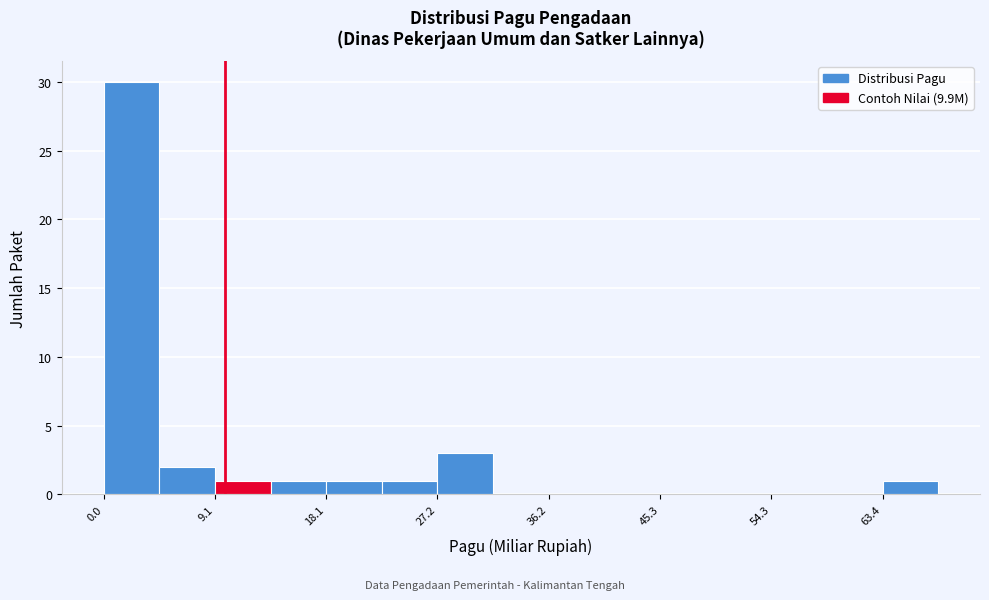

Reading left to right, transcribe this chart: for each bar, give the range it covers on the x-axis and its height. Neither the bar edges nor the heights are printed on the chart, so give them approximately, as read against the axes.

0 to 5: 30
5 to 9: 2
9 to 14: 1
14 to 18: 1
18 to 23: 1
23 to 27: 1
27 to 32: 3
32 to 36: 0
36 to 41: 0
41 to 45: 0
45 to 50: 0
50 to 54: 0
54 to 59: 0
59 to 63: 0
63 to 68: 1